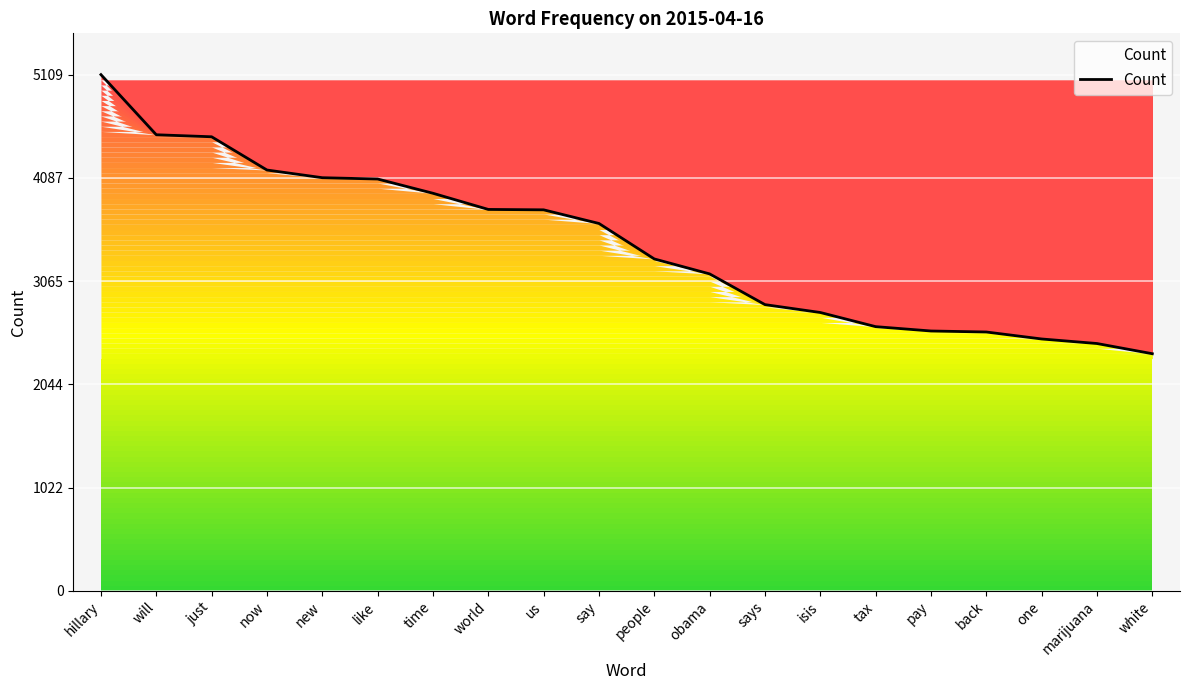

What position from the left is isis?

14